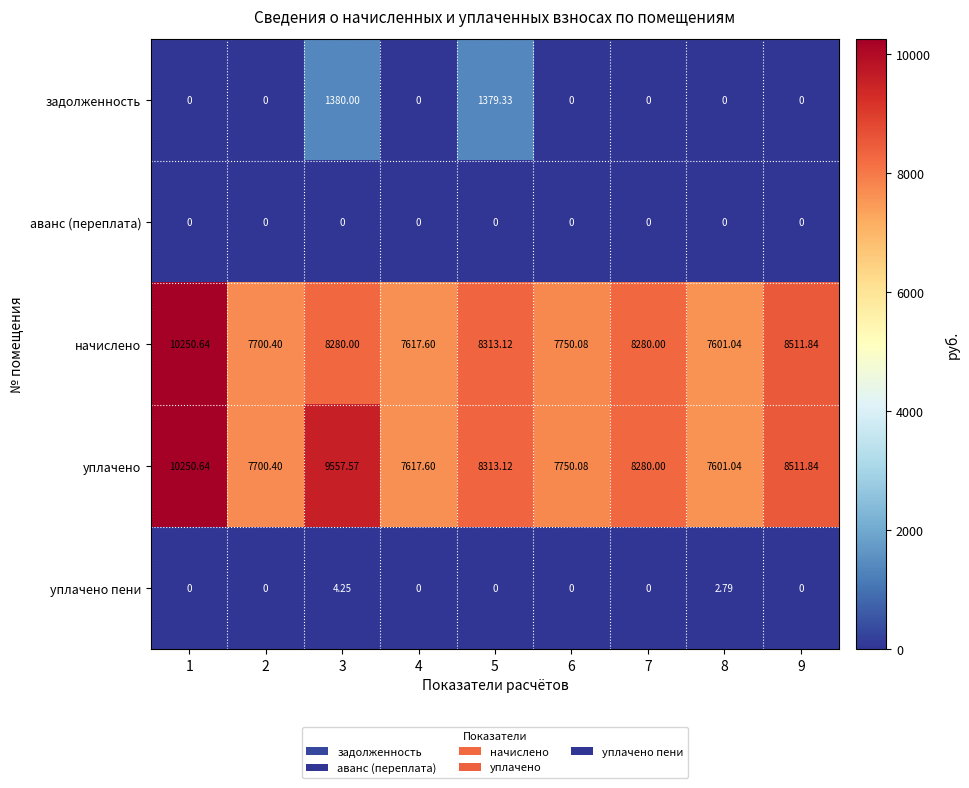

Which series changed the most between 1 and 3?

начислено